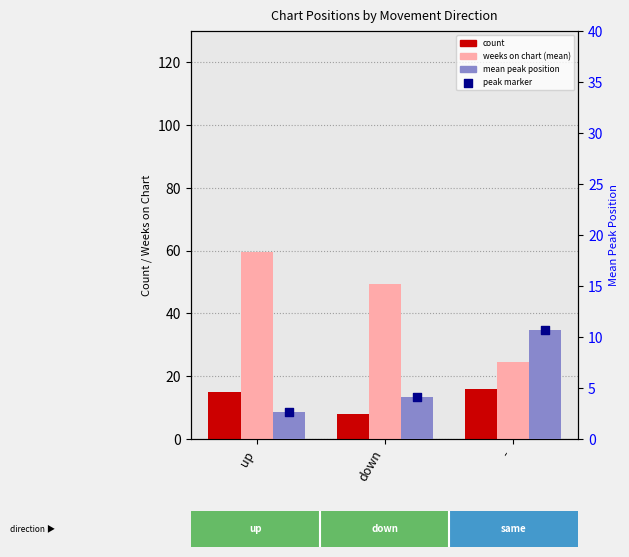

At which category is the sum across all series the highest?

up